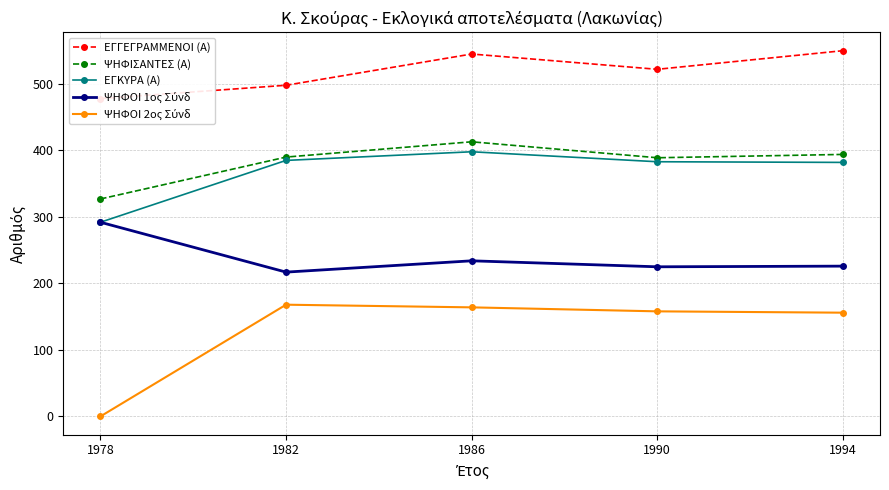

What is the difference between the ΨΗΦΙΣΑΝΤΕΣ (Α) values at 1994 and 1990?

5